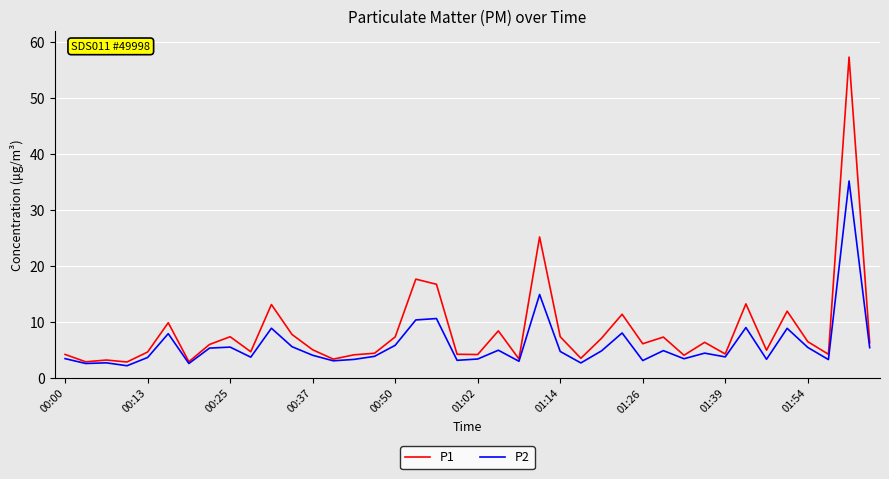

Which series has the largest total across all categories?

P1